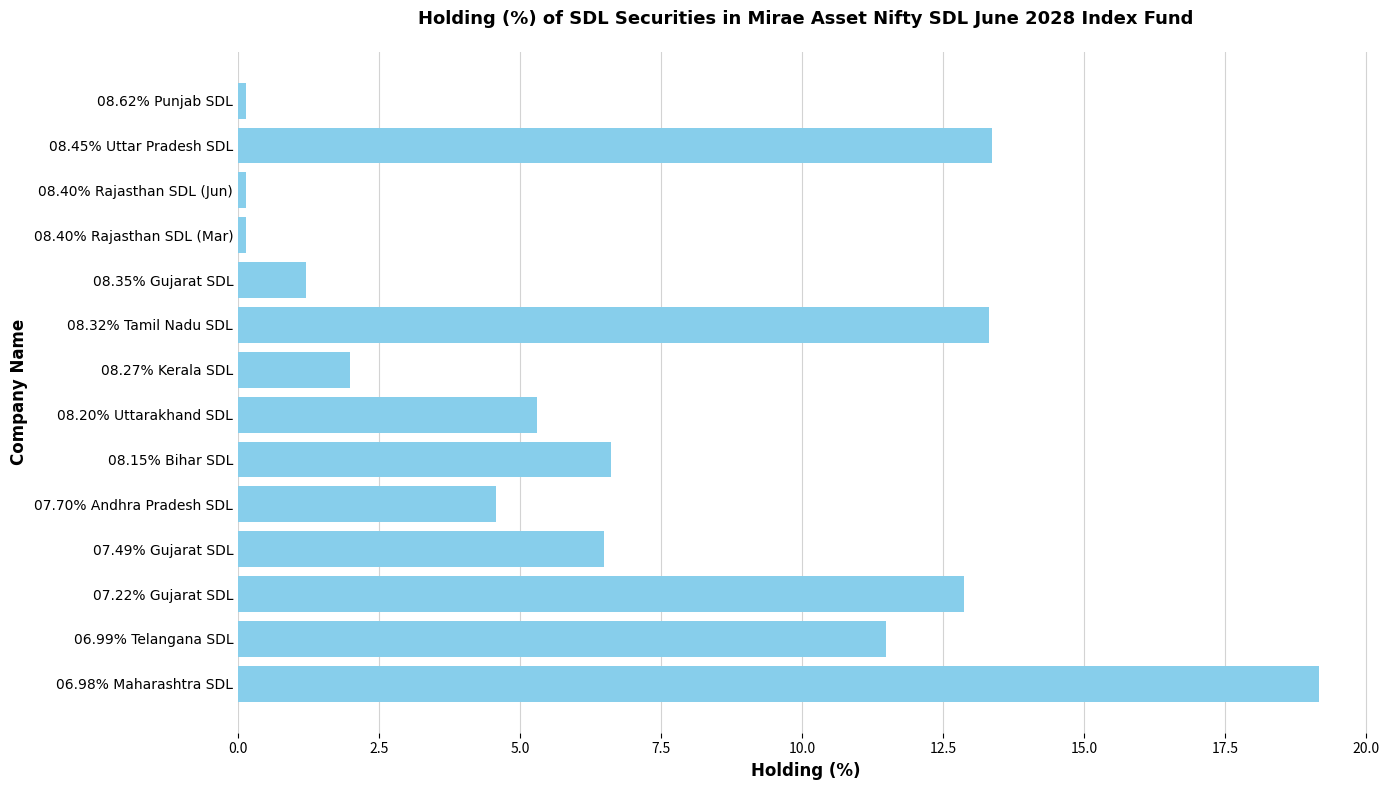

Does the chart contain any negative values?

No